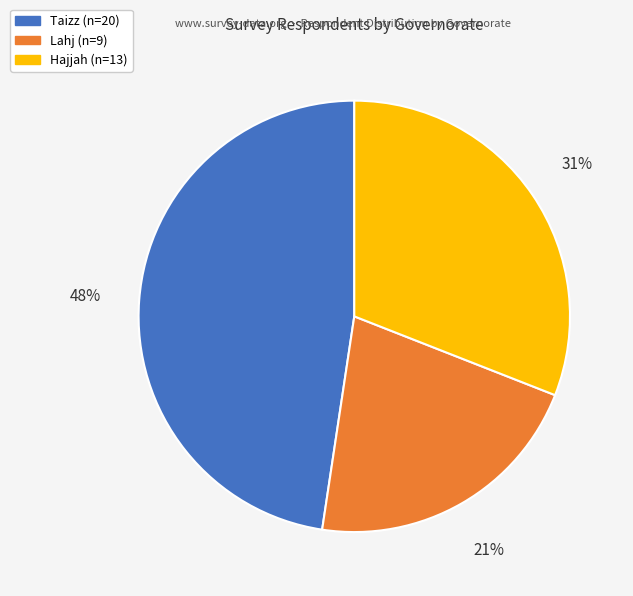

True or false: Hajjah accounts for 22% of the total.

False